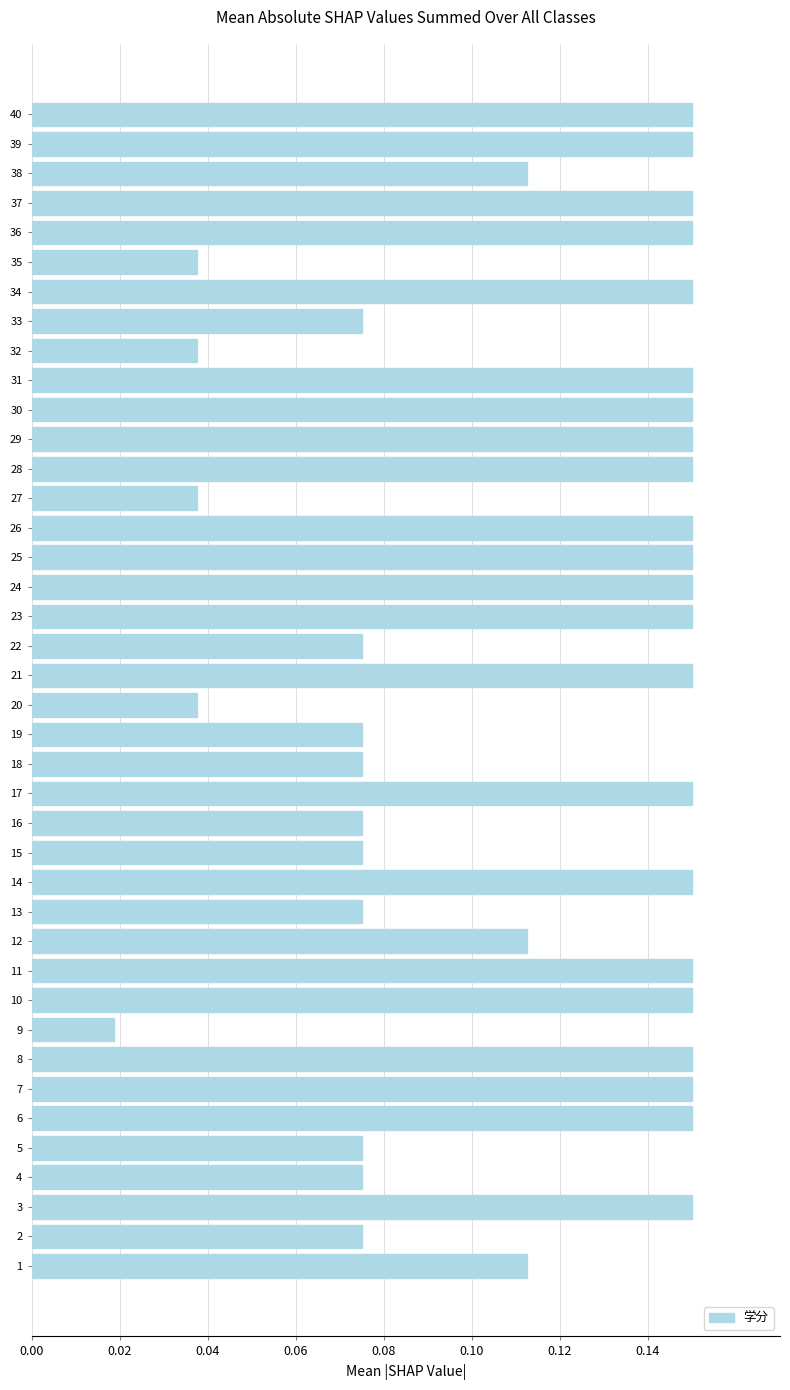

Which category has the lowest value across all series?

9